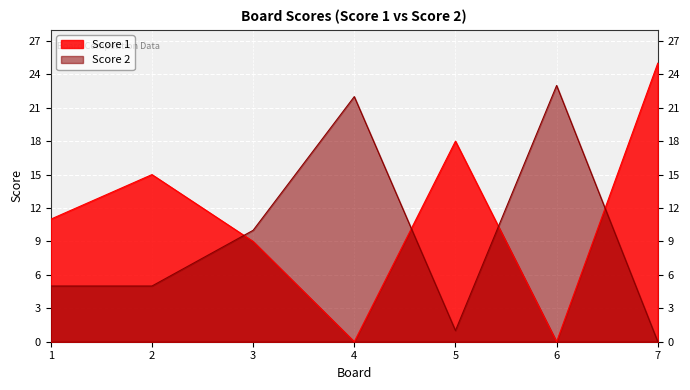

Which has a higher value, 2 or 1?

2